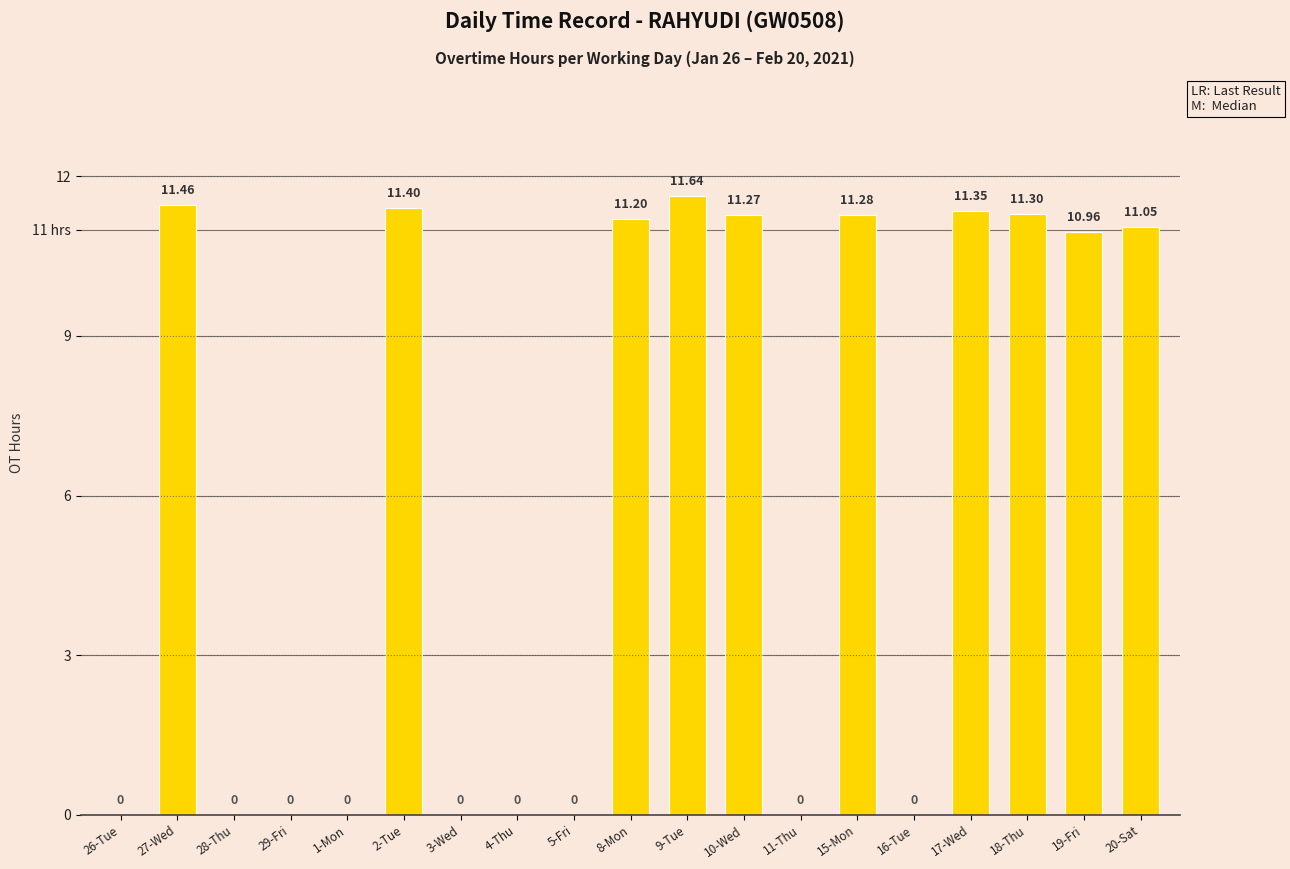

What is the difference between the maximum and minimum values?

11.6